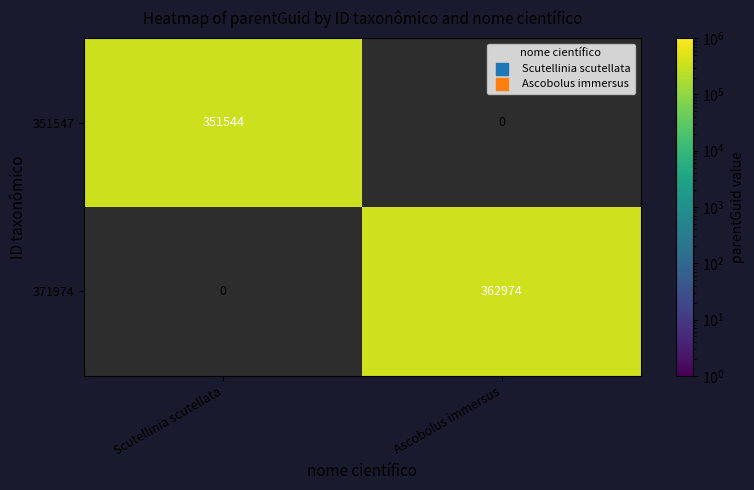

Which has a higher value, Ascobolus immersus or Scutellinia scutellata?

Scutellinia scutellata